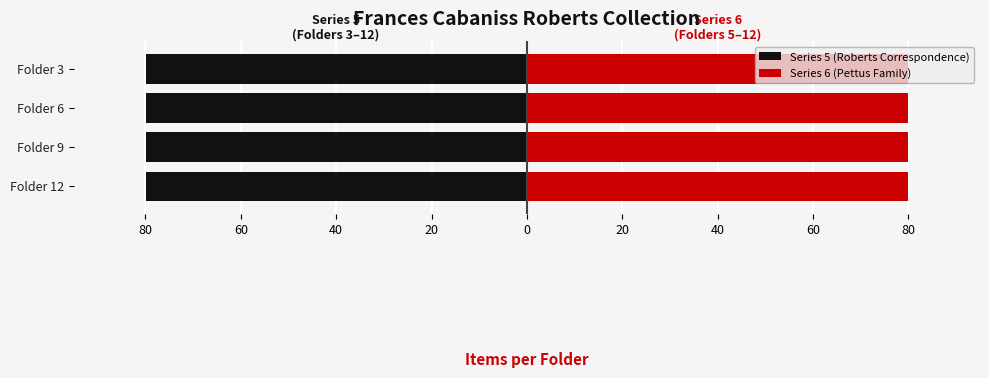

Is the value of Series 5 (Roberts Correspondence) at Folder 12 greater than the value of Series 6 (Pettus Family) at Folder 12?

No